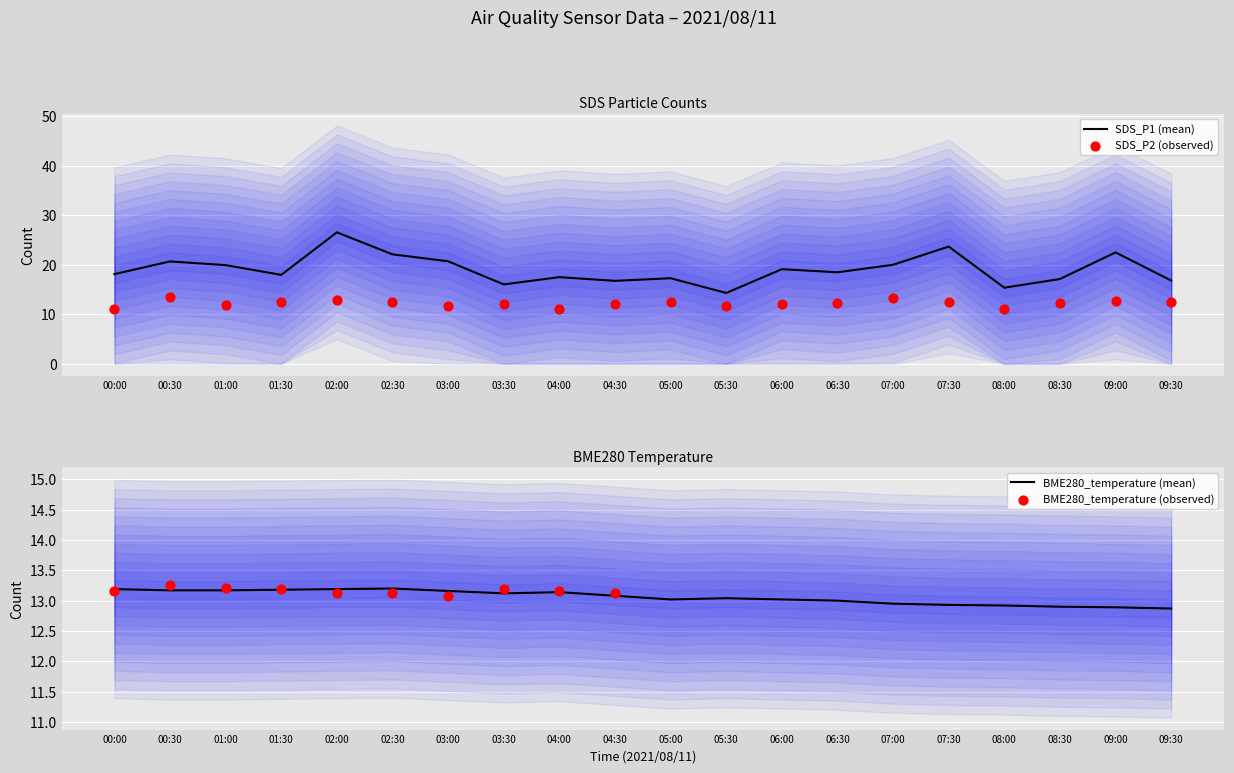

What are all the series names shown in the legend?

SDS_P1, SDS_P2, BME280_temperature